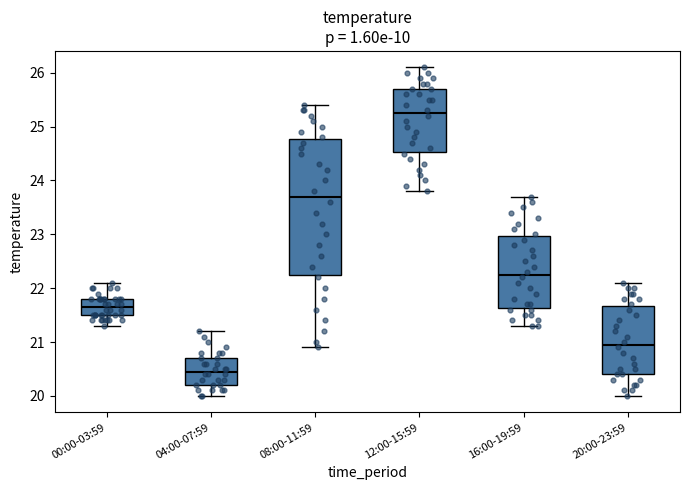

Comparing the boxes themselves (not the whiskers), which one is the tallest?

08:00-11:59